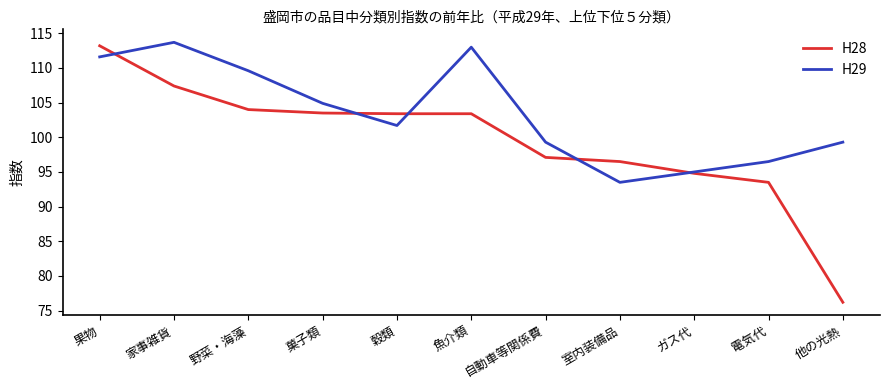

At how many categories does at least one series exceed 96?

10